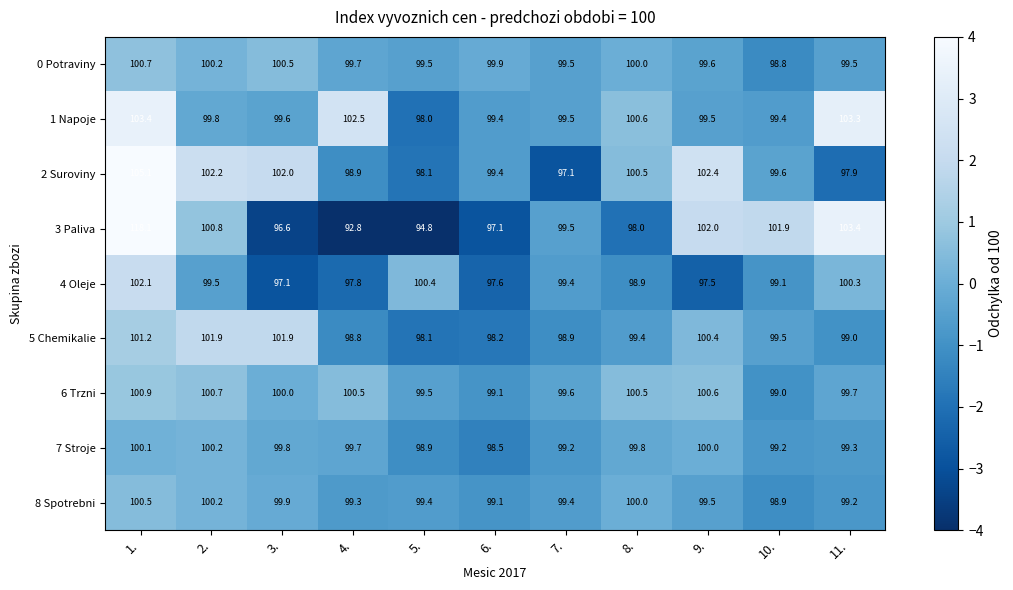

At 11., list the series in order from smallest to largest.

2 Suroviny, 5 Chemikalie, 8 Spotrebni, 7 Stroje, 0 Potraviny, 6 Trzni, 4 Oleje, 1 Napoje, 3 Paliva